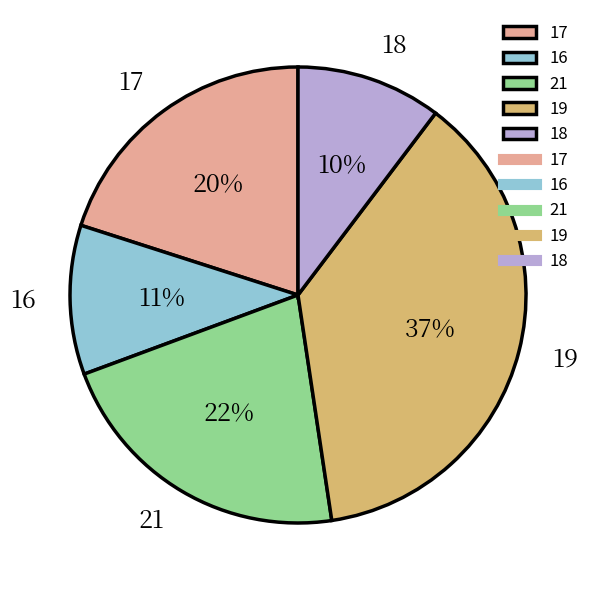

To the nearest percent, what percentage of the pie is 16?

11%